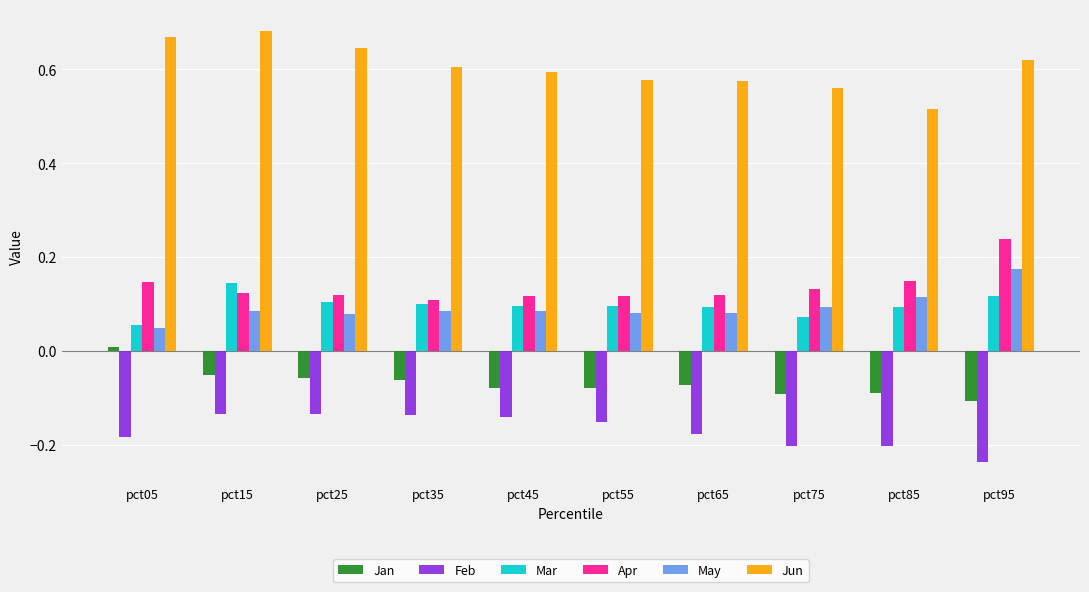

Which category has the highest value in the Apr series?

pct95